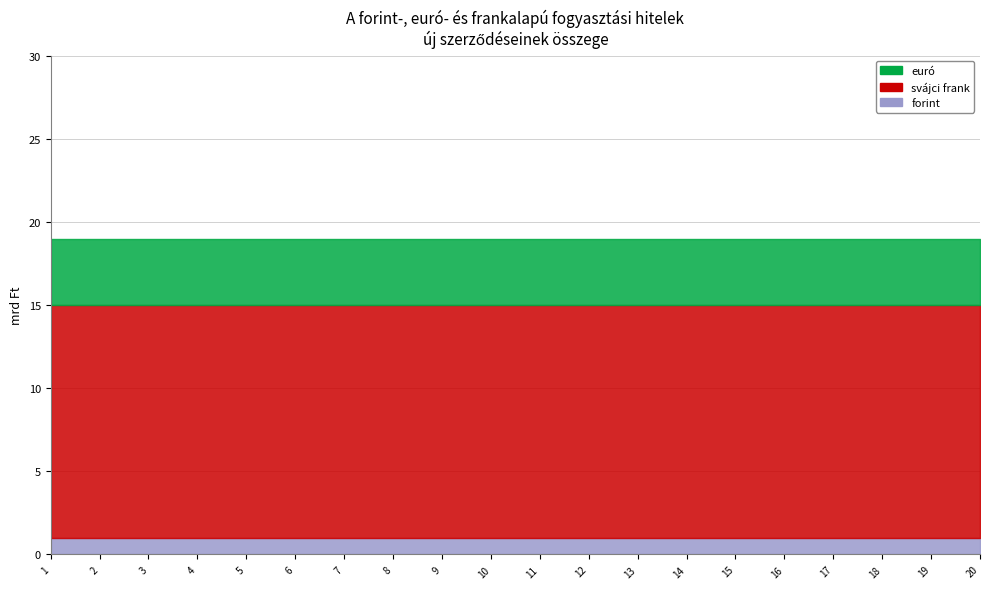

True or false: forint and euró cross at least once.

False